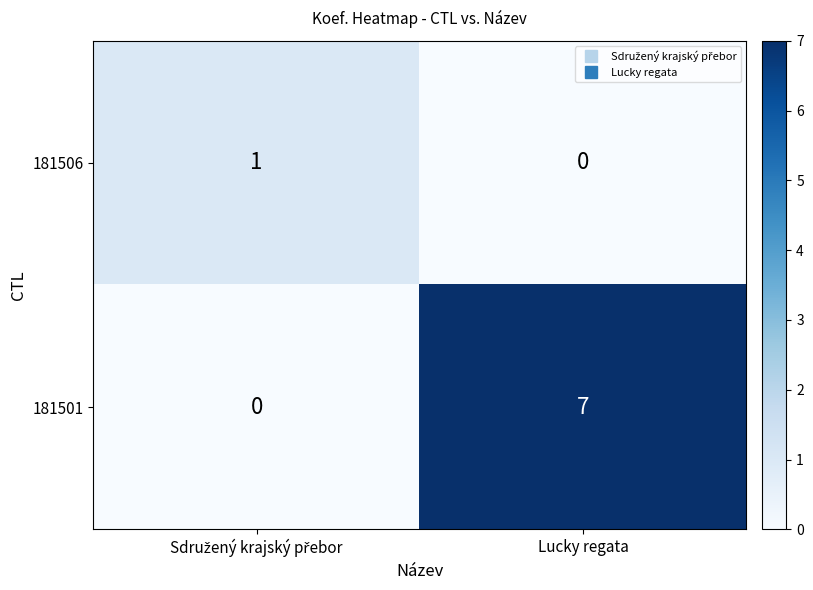

What is the difference between the maximum and minimum values in the 181501 series?

7